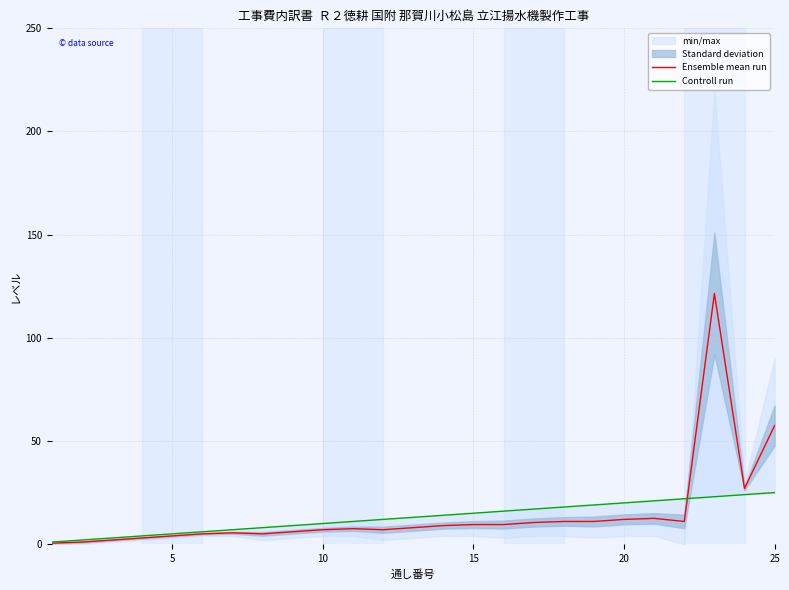

What are all the series names shown in the legend?

Ensemble mean run, Controll run